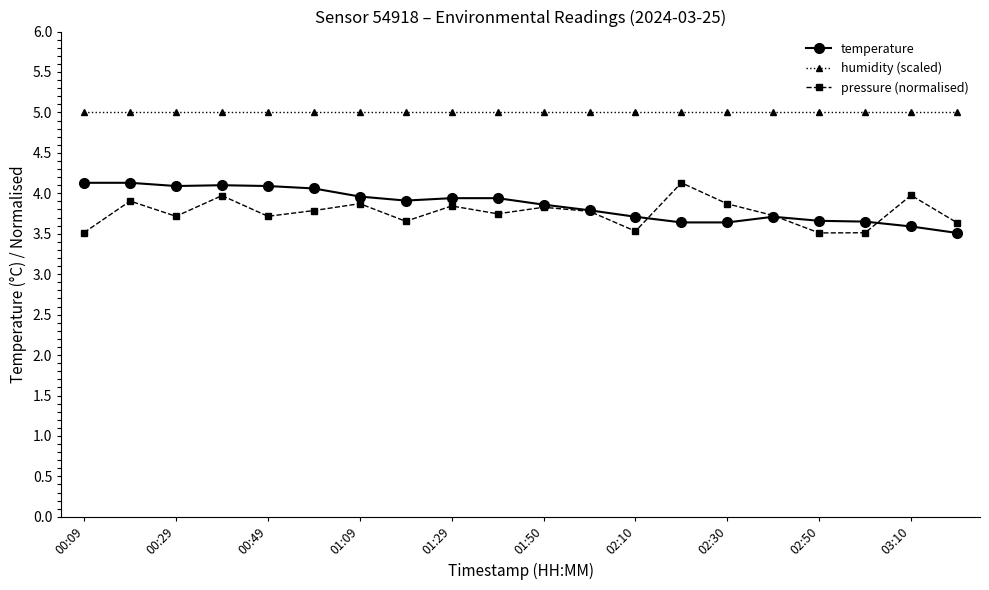

What is the highest value of the pressure (normalised) series?

4.1